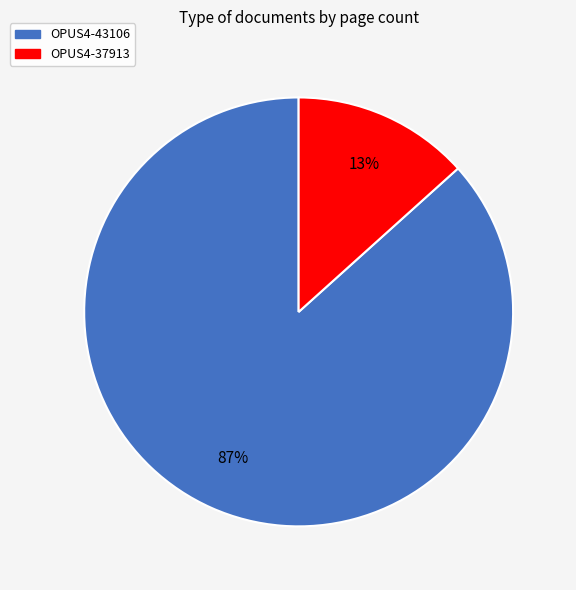

To the nearest percent, what is the average slice percentage?

50%